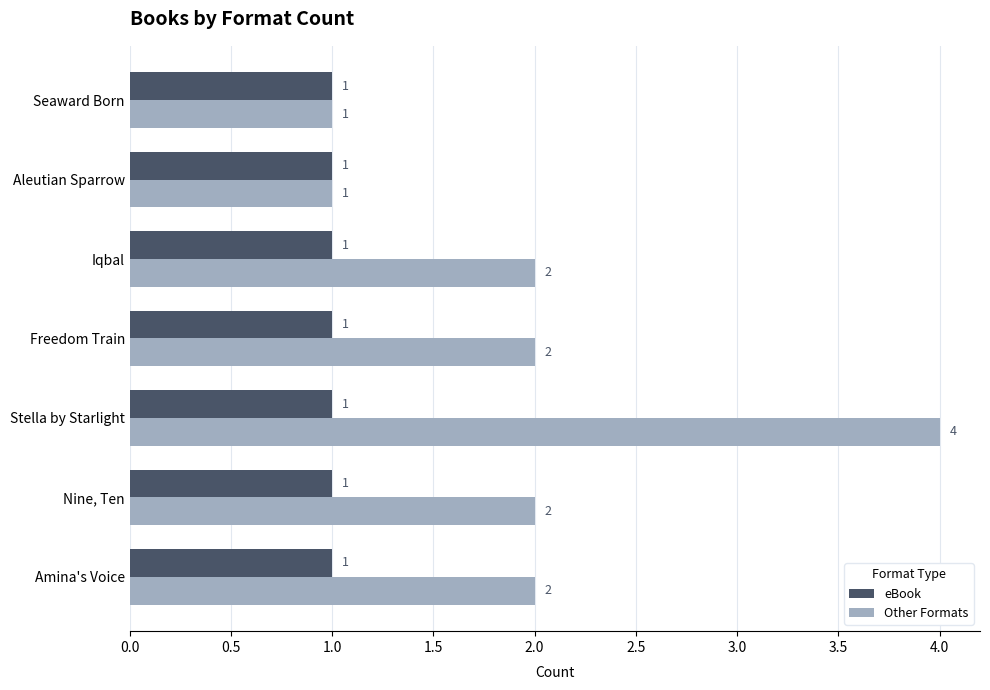

What is the spread (max minus min) of values at Stella by Starlight?

3